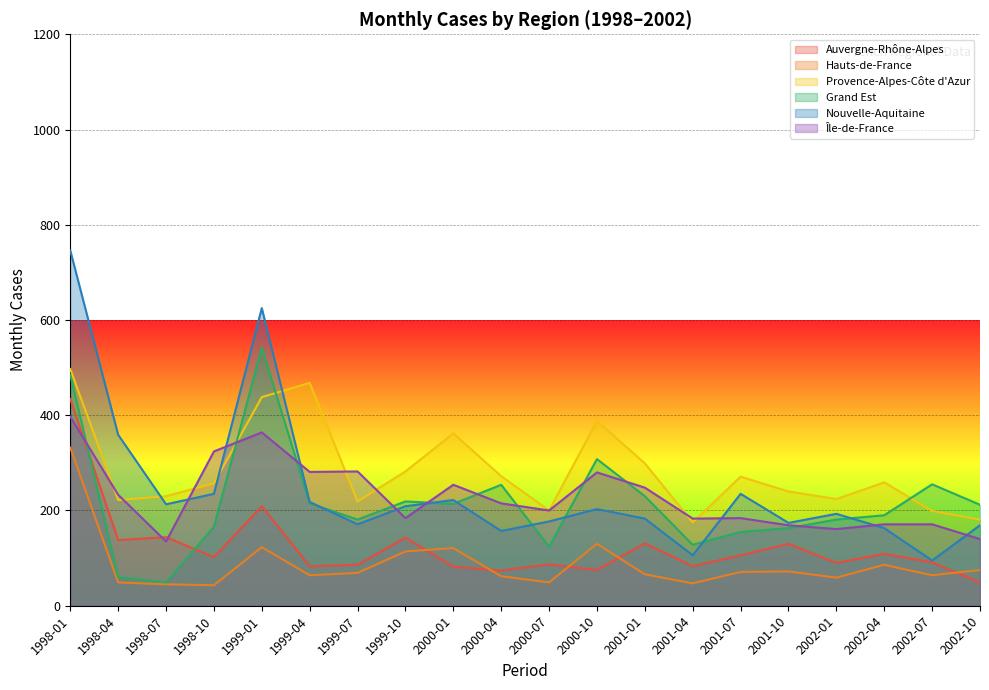

What is the total value across all series at 2001-01?

1157